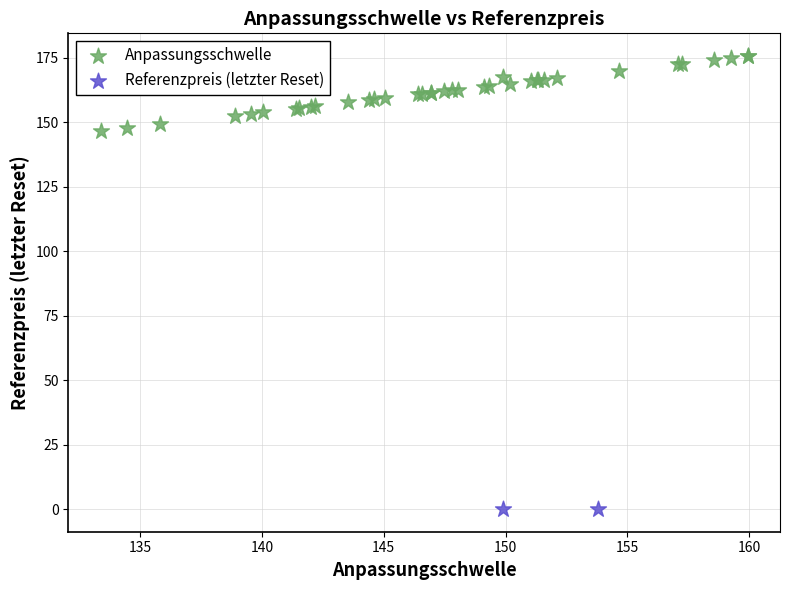

What are all the series names shown in the legend?

Anpassungsschwelle, Referenzpreis (letzter Reset)